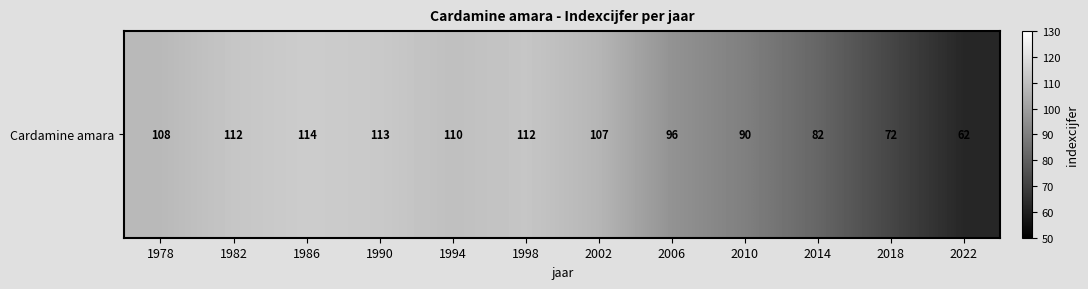

At which label is the value closest to 88?

2010